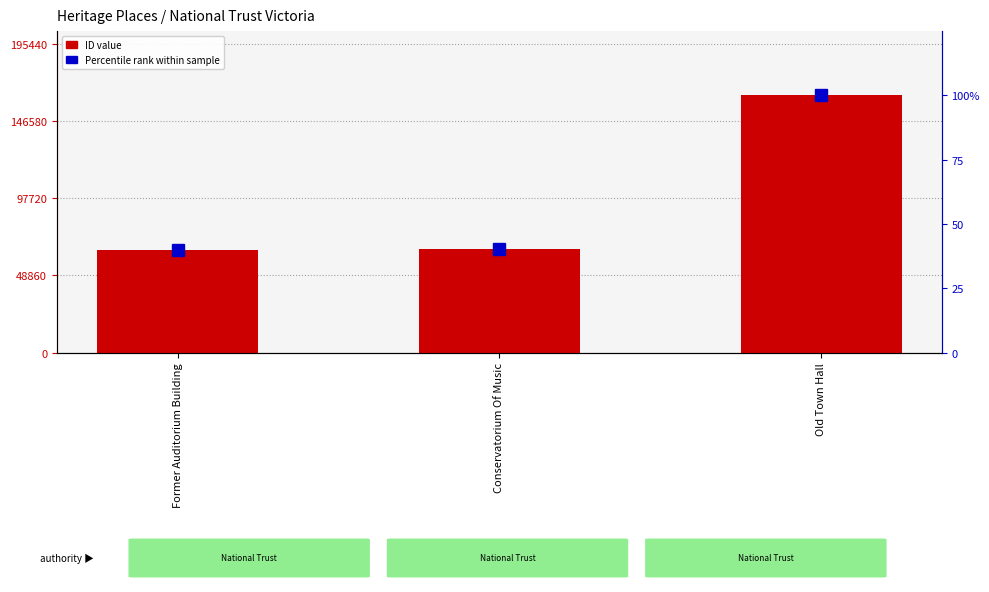

Reading left to right, transcribe all the data shown in this chart.

ID: 64668.0	65769.0	162867.0
Percentile rank within sample: 39.7	40.4	100.0